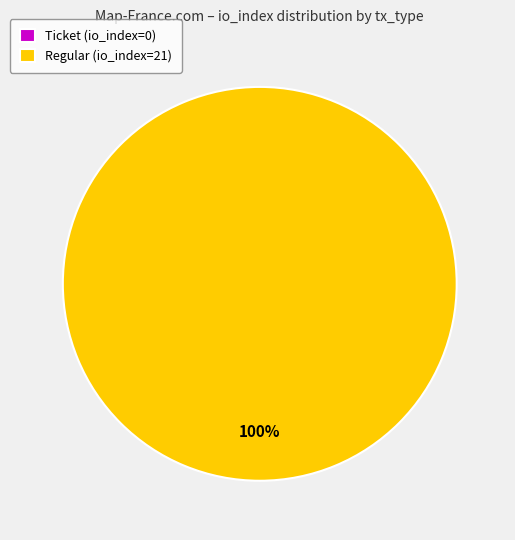

What is the change in value from Ticket (io_index=0) to Regular (io_index=21)?

+21